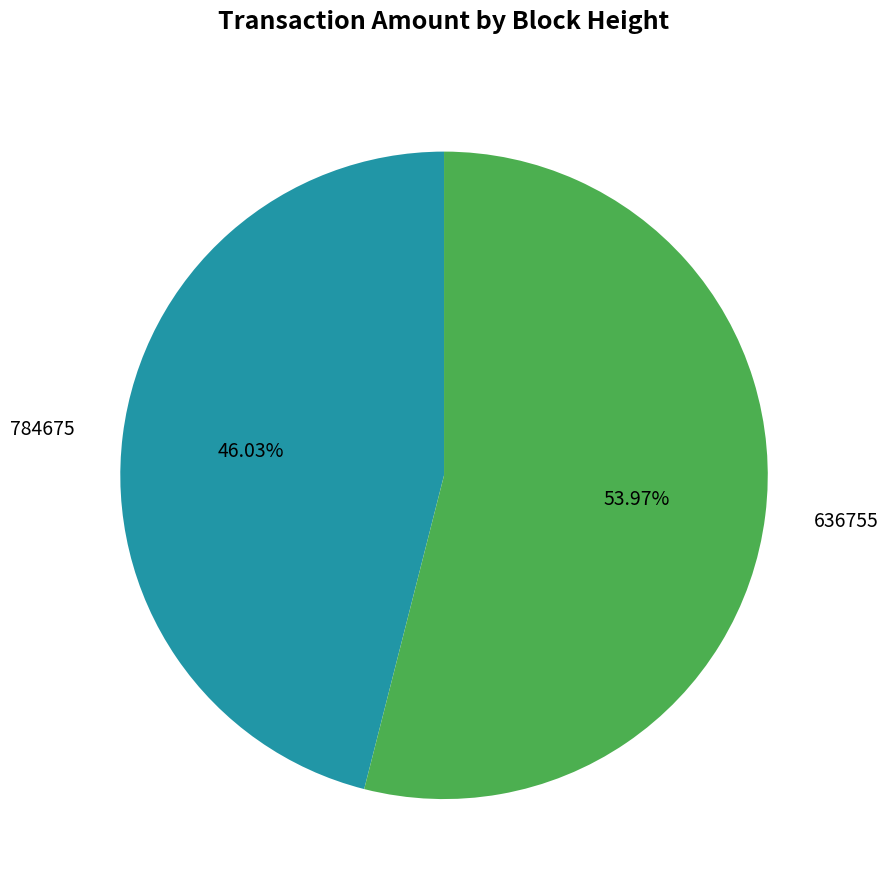

Is there any slice that represents more than half of the pie?

Yes